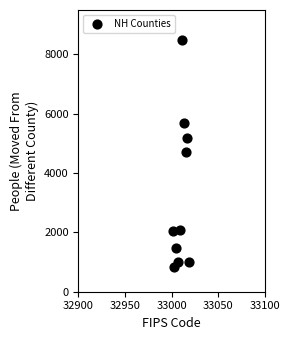

What is the range of X values (max minus min)?

18